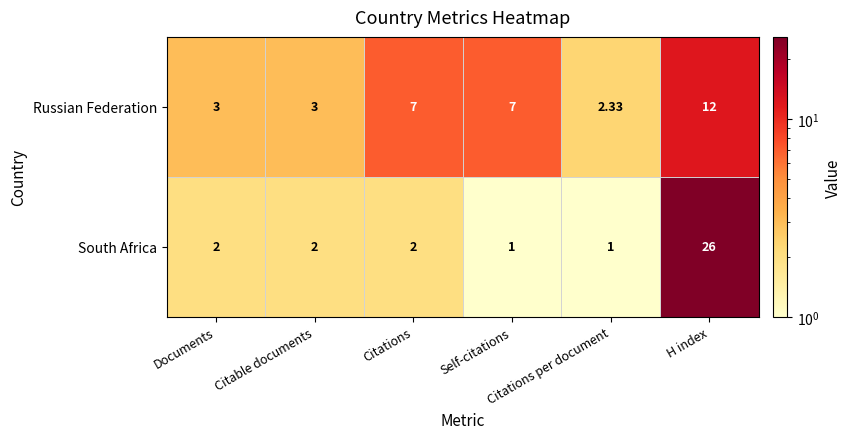

Which series has the largest total across all categories?

Russian Federation